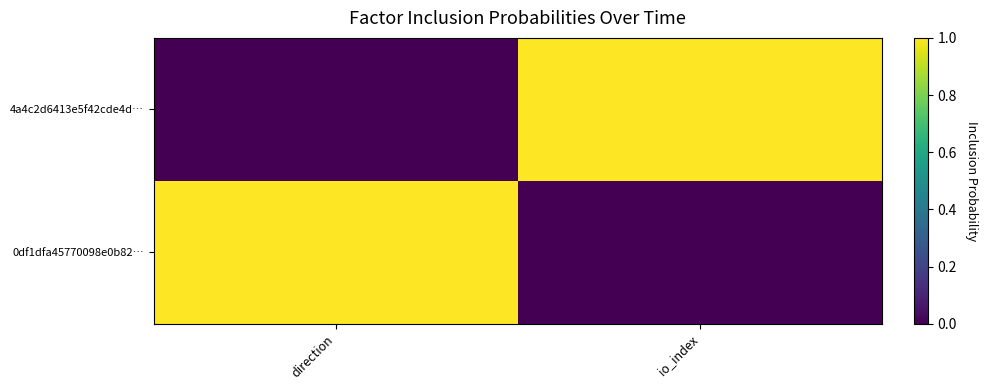

How many series are shown in this chart?

2